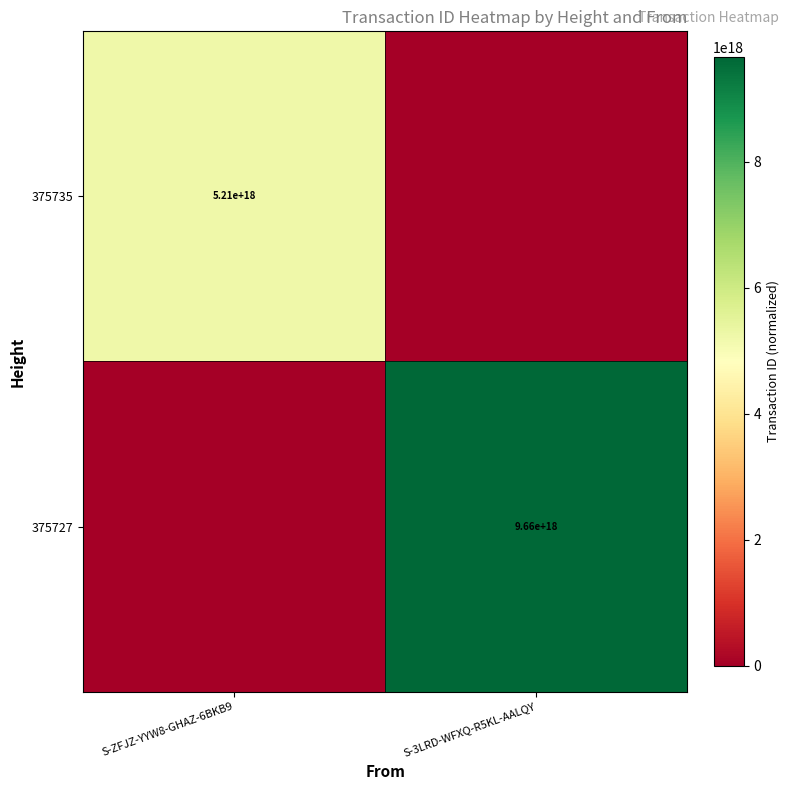

The 375727 series shows 9660000000000000000 at S-3LRD-WFXQ-R5KL-AALQY. True or false?

True